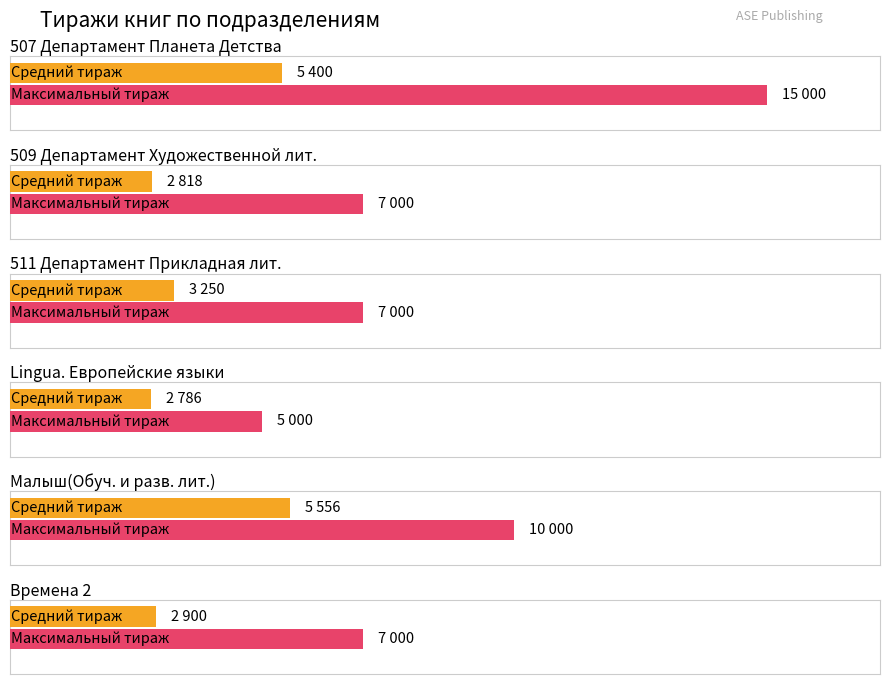

How many bars are there in each group?

2